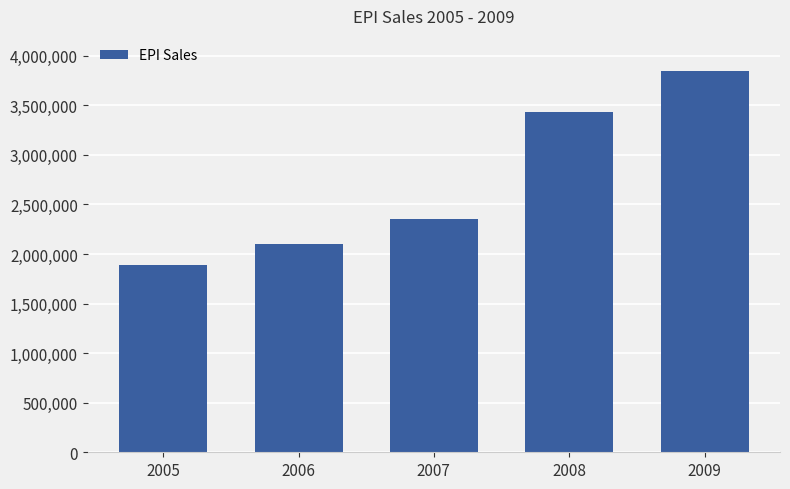

Rank the categories by value from lowest to highest.

2005, 2006, 2007, 2008, 2009